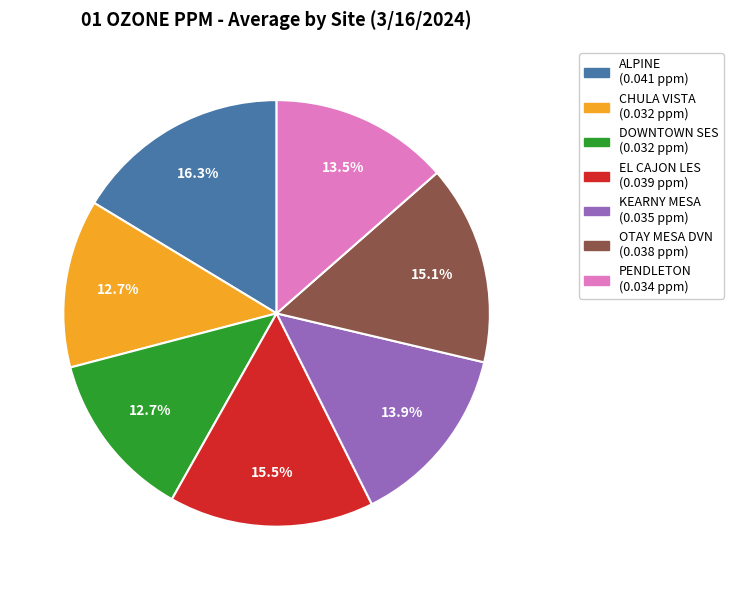

What is the largest slice in the pie chart?

ALPINE